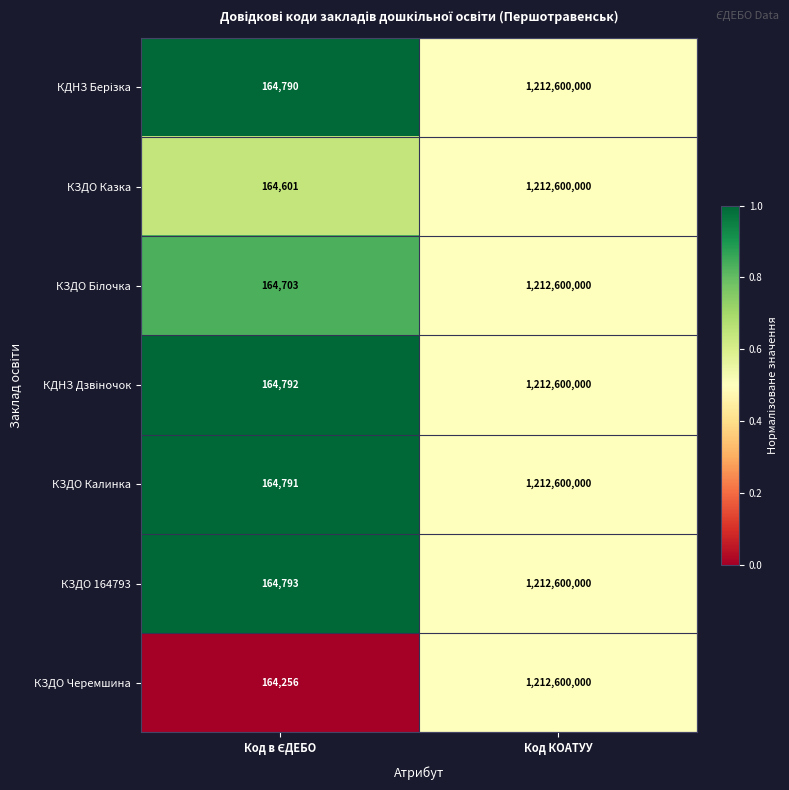

At which category is the sum across all series the highest?

Код КОАТУУ